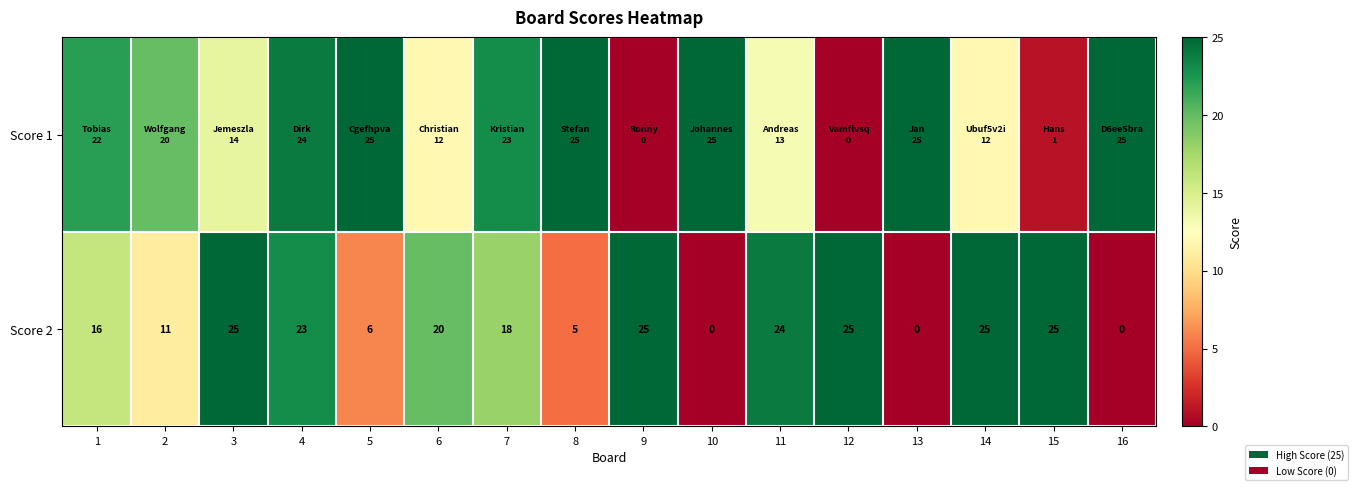

What is the difference between the Score 2 values at 8 and 3?

20